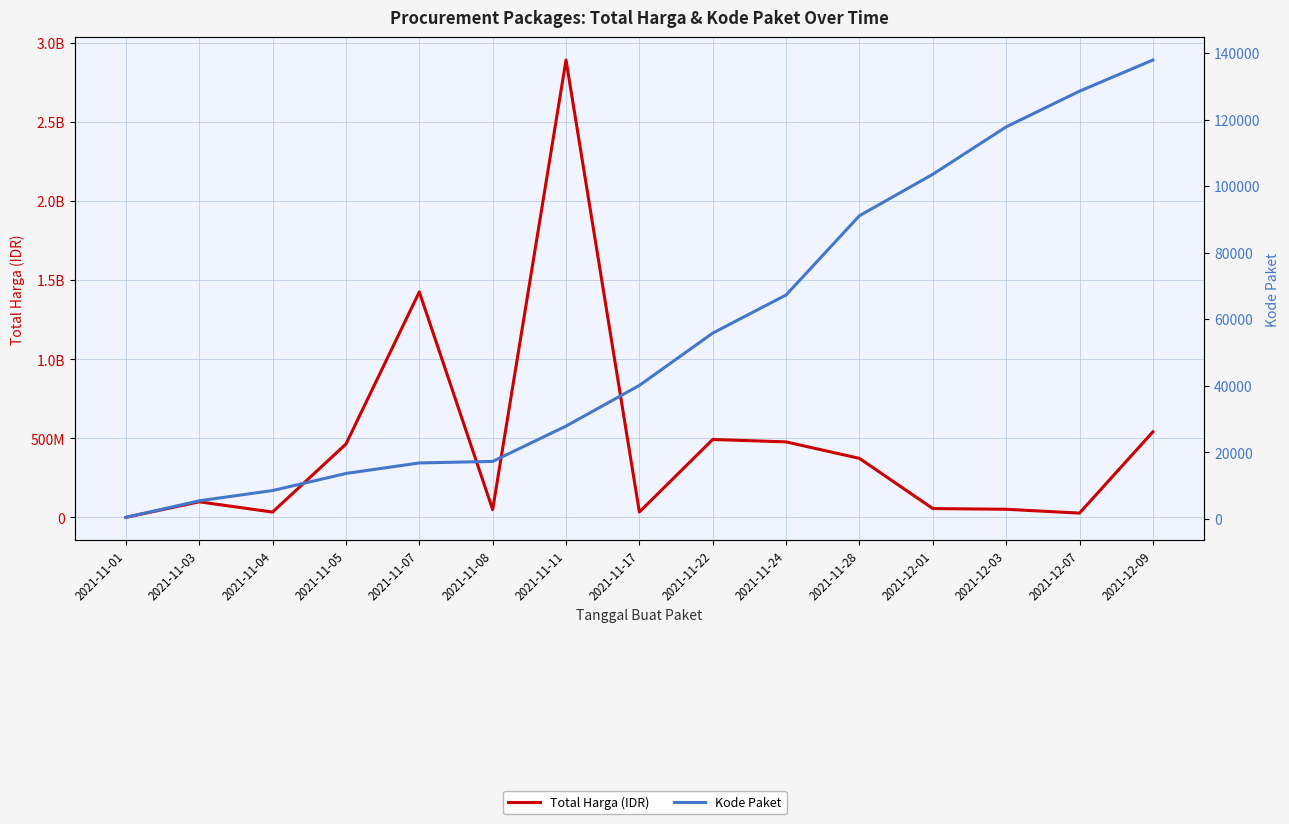

Is it true that Total Harga (IDR) equals 660358214 at 2021-11-24?

False